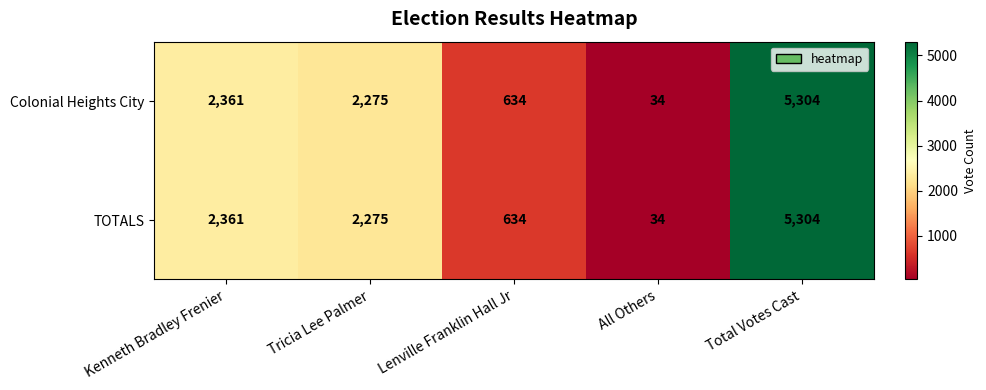

Where does the Colonial Heights City series first go above 2275?

Kenneth Bradley Frenier